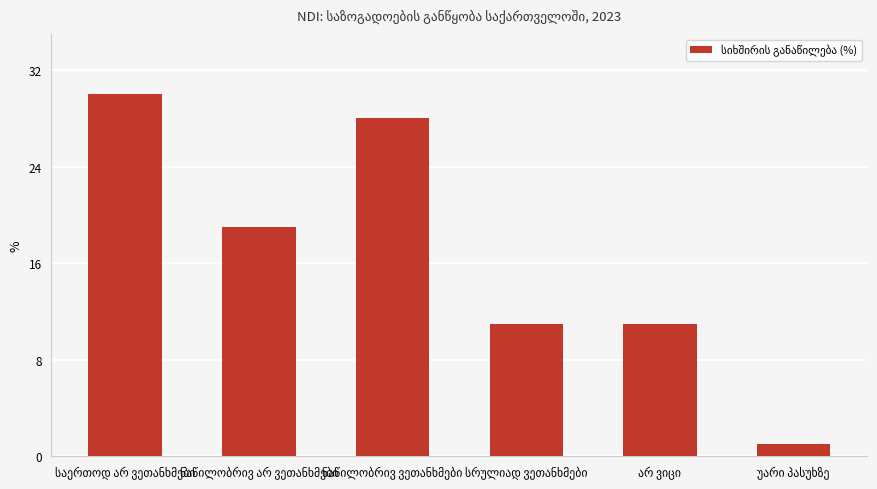

What is the average value?

17